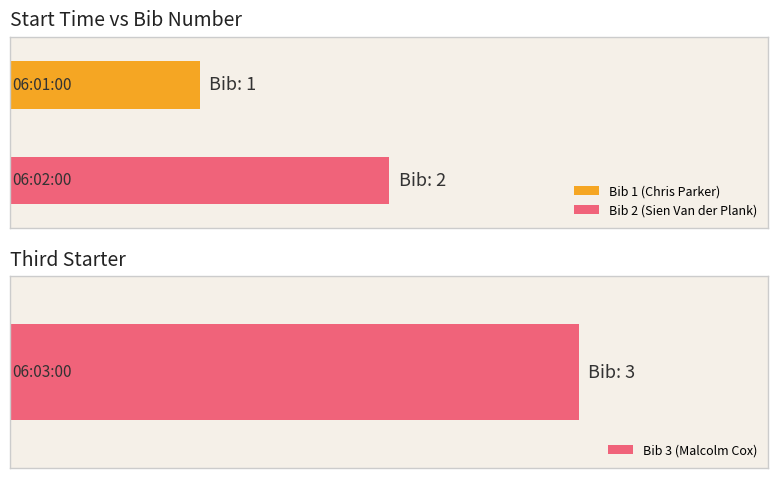

What is the smallest value displayed?

1